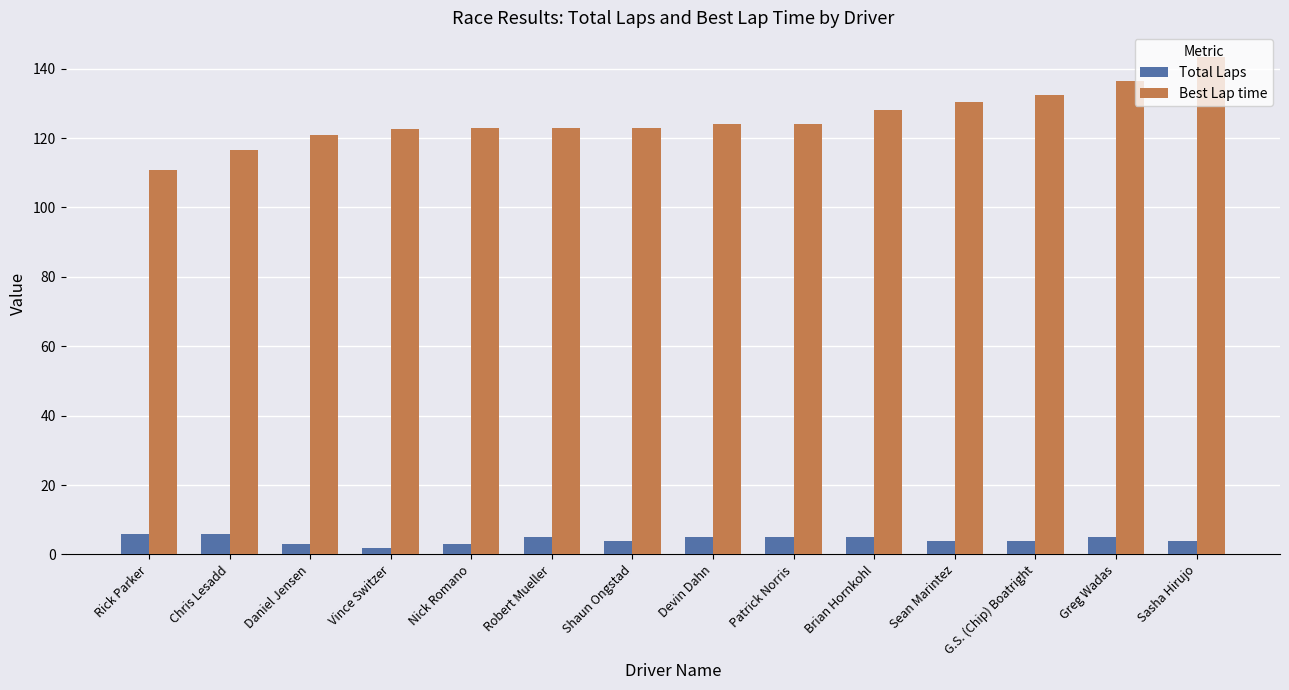

What position from the right is Vince Switzer?

11